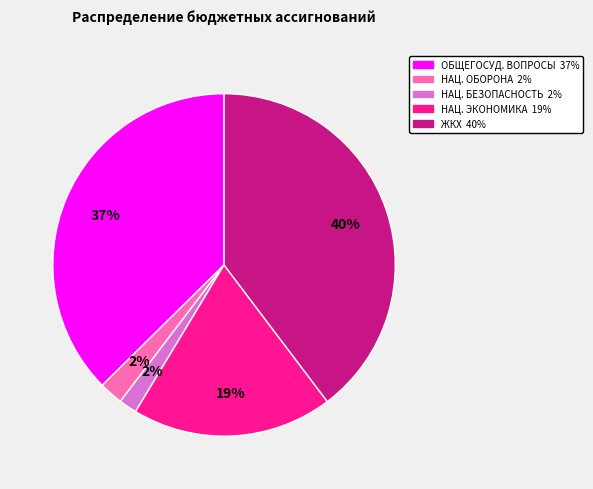

Does any single category account for the majority?

No